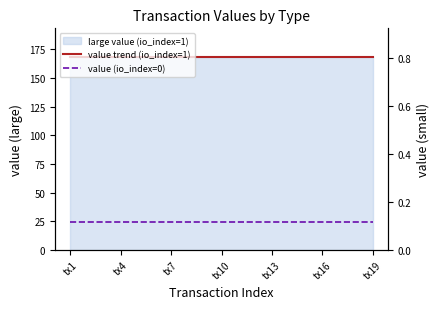

Is the value of value trend (io_index=1) at 14 greater than the value of value (io_index=0) at 18?

Yes